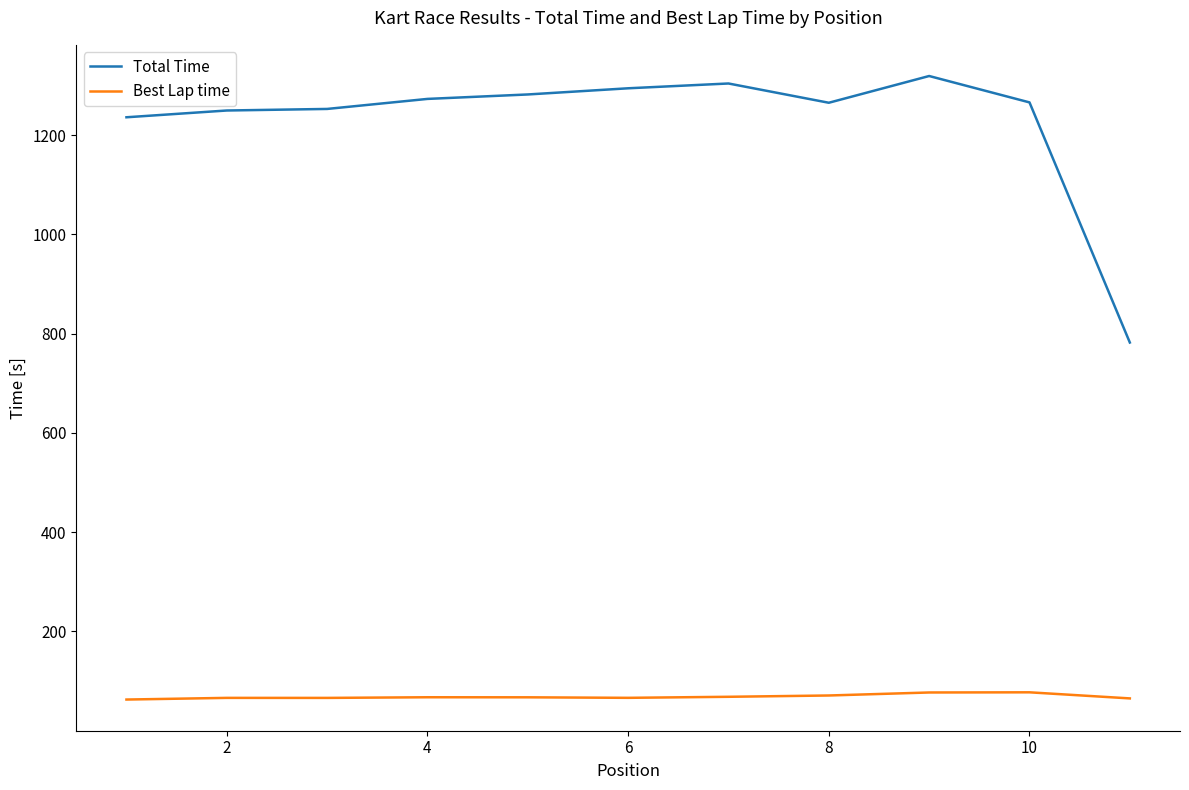

Count the number of categories in the chart.

11